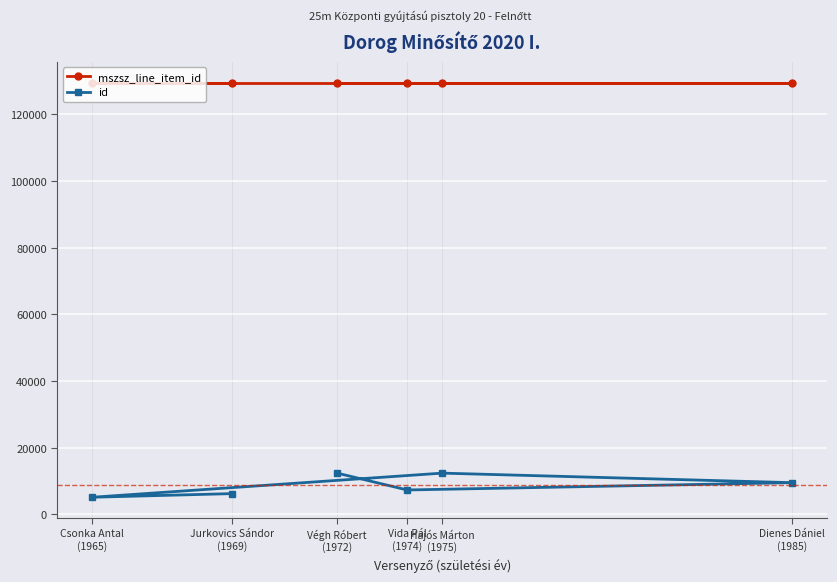

Which category has the lowest value in the id series?

Csonka Antal
(1965)